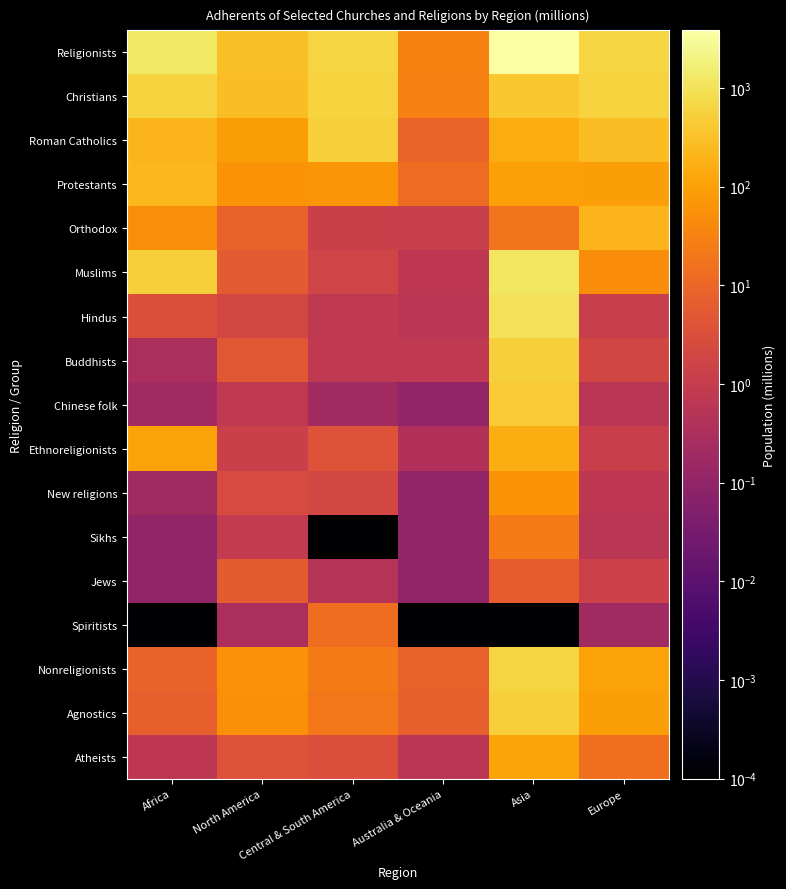

At how many categories does at least one series exceed 1122?

2